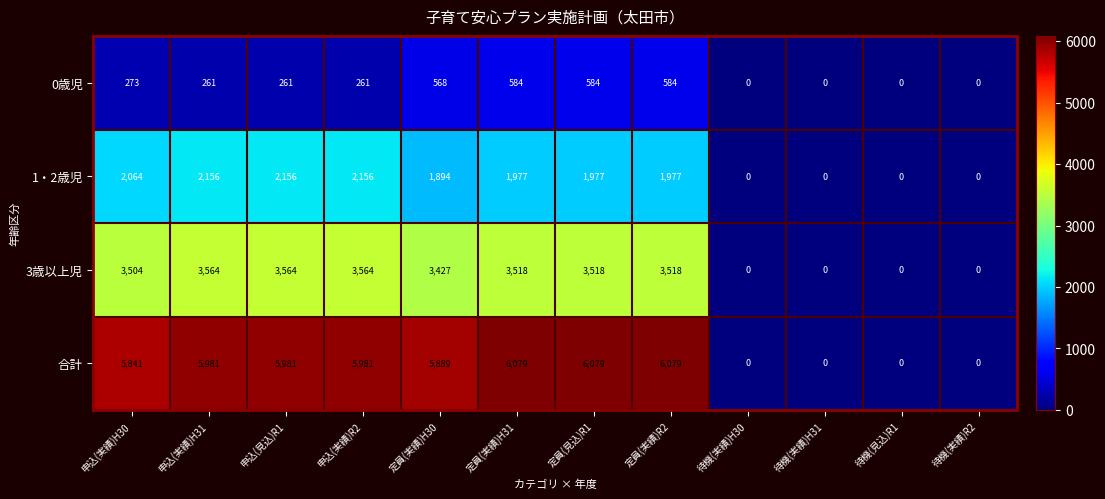

Which series has the largest range (max minus min)?

合計